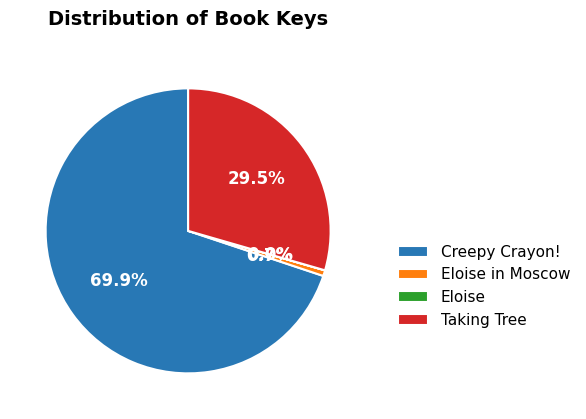

What is the majority slice?

Creepy Crayon!